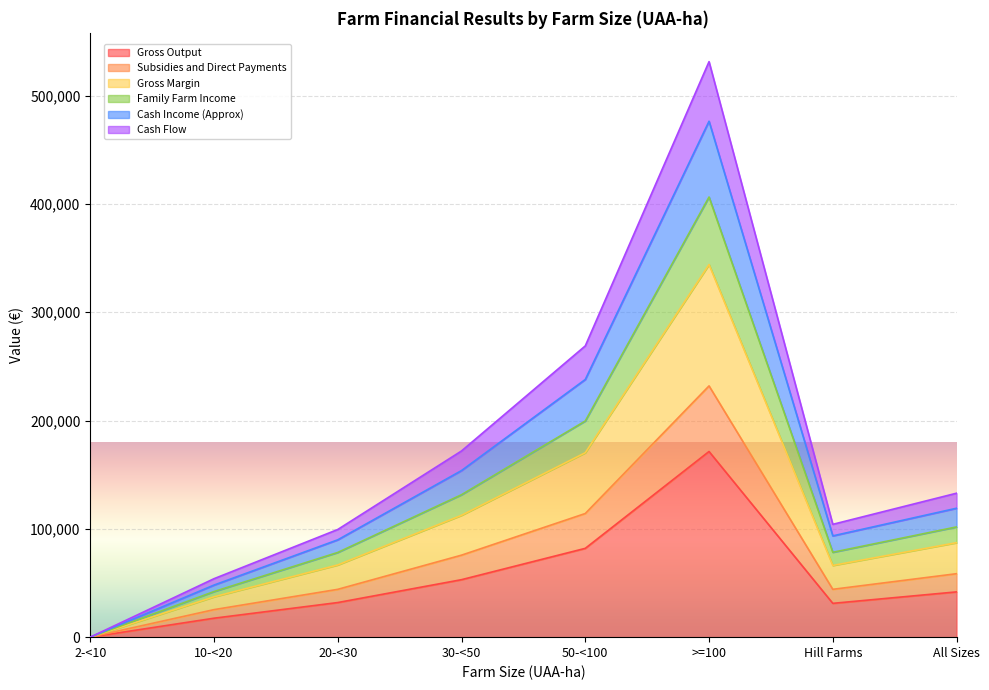

How many values in the Family Farm Income series exceed 101799?

3